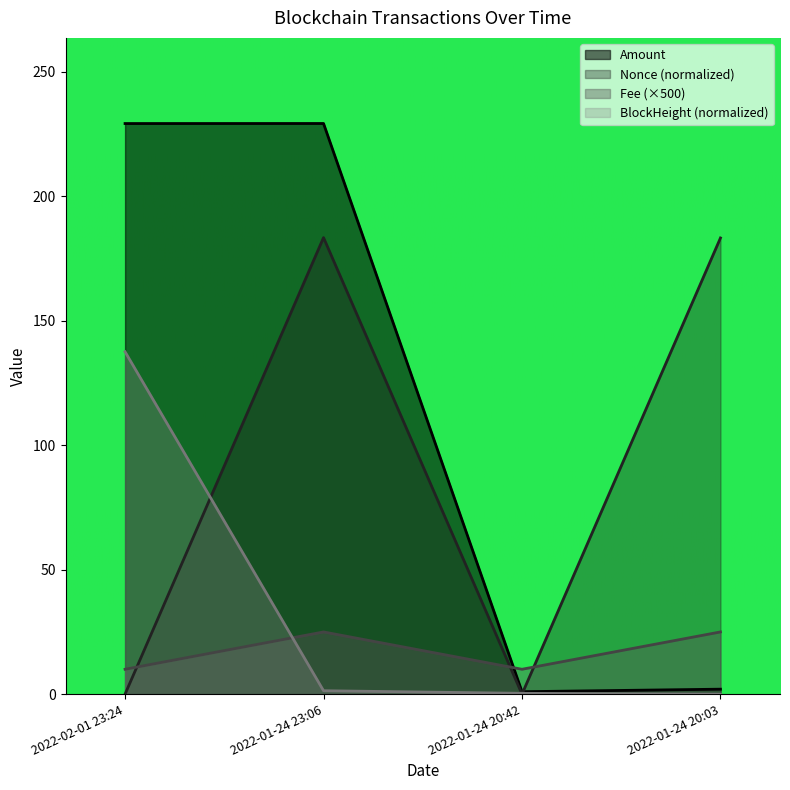

What is the approximate value of BlockHeight at 2022-01-24 23:06?

1.4